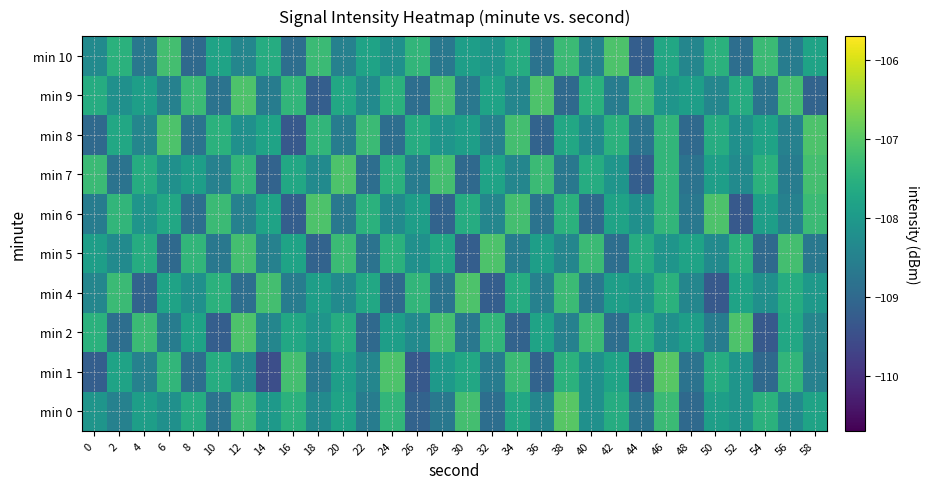

Reading left to right, transcribe all the data shown in this chart.

min 0: 0=-108.1	2=-108.5	4=-107.9	6=-108.2	8=-107.6	10=-108.8	12=-107.3	14=-108.0	16=-107.5	18=-108.3	20=-107.8	22=-108.6	24=-107.4	26=-109.1	28=-108.7	30=-107.2	32=-108.9	34=-107.7	36=-108.4	38=-107.0	40=-108.2	42=-107.6	44=-108.8	46=-107.3	48=-109.0	50=-107.9	52=-108.1	54=-107.5	56=-108.3	58=-107.8
min 1: 0=-109.2	2=-107.8	4=-108.5	6=-107.4	8=-108.9	10=-107.6	12=-108.3	14=-109.5	16=-107.2	18=-108.7	20=-107.9	22=-108.4	24=-107.1	26=-109.3	28=-108.0	30=-107.7	32=-108.6	34=-107.3	36=-109.1	38=-107.5	40=-108.2	42=-107.8	44=-109.4	46=-107.0	48=-108.8	50=-107.6	52=-108.1	54=-109.0	56=-107.4	58=-108.5
min 2: 0=-107.5	2=-108.9	4=-107.3	6=-108.6	8=-107.8	10=-109.2	12=-107.1	14=-108.4	16=-107.7	18=-108.1	20=-107.6	22=-109.0	24=-107.9	26=-108.3	28=-107.2	30=-108.7	32=-107.4	34=-109.1	36=-107.8	38=-108.5	40=-107.3	42=-108.9	44=-107.6	46=-108.2	48=-107.9	50=-108.6	52=-107.1	54=-109.3	56=-107.7	58=-108.4
min 4: 0=-108.4	2=-107.3	4=-109.1	6=-107.8	8=-108.2	10=-107.5	12=-108.9	14=-107.2	16=-108.6	18=-107.9	20=-108.3	22=-107.7	24=-109.0	26=-107.4	28=-108.8	30=-107.1	32=-109.2	34=-107.6	36=-108.5	38=-107.3	40=-108.7	42=-107.9	44=-108.1	46=-107.5	48=-108.4	50=-109.3	52=-107.8	54=-108.2	56=-107.6	58=-108.0
min 5: 0=-107.9	2=-108.3	4=-107.6	6=-109.0	8=-107.4	10=-108.7	12=-107.2	14=-108.5	16=-107.8	18=-109.1	20=-107.3	22=-108.8	24=-107.5	26=-108.2	28=-107.7	30=-109.2	32=-107.1	34=-108.6	36=-107.9	38=-108.4	40=-107.3	42=-108.9	44=-107.6	46=-108.1	48=-107.8	50=-108.3	52=-107.5	54=-109.0	56=-107.2	58=-108.7
min 6: 0=-108.6	2=-107.4	4=-108.1	6=-107.7	8=-108.9	10=-107.3	12=-108.5	14=-107.8	16=-109.2	18=-107.1	20=-108.7	22=-107.5	24=-108.3	26=-107.9	28=-109.1	30=-107.6	32=-108.4	34=-107.2	36=-108.8	38=-107.5	40=-109.0	42=-107.8	44=-108.2	46=-107.4	48=-108.7	50=-107.1	52=-109.3	54=-107.9	56=-108.5	58=-107.3
min 7: 0=-107.3	2=-108.8	4=-107.6	6=-108.2	8=-107.9	10=-108.5	12=-107.4	14=-109.1	16=-107.7	18=-108.3	20=-107.1	22=-108.9	24=-107.5	26=-108.6	28=-107.2	30=-109.0	32=-107.8	34=-108.4	36=-107.3	38=-108.7	40=-107.6	42=-108.1	44=-109.2	46=-107.4	48=-108.8	50=-107.9	52=-108.3	54=-107.5	56=-108.6	58=-107.2
min 8: 0=-109.0	2=-107.7	4=-108.4	6=-107.1	8=-108.8	10=-107.5	12=-108.2	14=-107.8	16=-109.3	18=-107.4	20=-108.6	22=-107.3	24=-108.9	26=-107.6	28=-108.1	30=-107.9	32=-108.5	34=-107.2	36=-109.1	38=-107.7	40=-108.3	42=-107.5	44=-108.8	46=-107.4	48=-109.0	50=-107.6	52=-108.2	54=-107.8	56=-108.5	58=-107.1
min 9: 0=-107.6	2=-108.2	4=-107.9	6=-108.5	8=-107.3	10=-108.8	12=-107.1	14=-108.6	16=-107.4	18=-109.2	20=-107.7	22=-108.3	24=-107.5	26=-108.9	28=-107.2	30=-108.7	32=-107.8	34=-108.4	36=-107.1	38=-109.0	40=-107.5	42=-108.6	44=-107.3	46=-108.1	48=-107.9	50=-108.4	52=-107.6	54=-108.8	56=-107.2	58=-109.1
min 10: 0=-108.3	2=-107.5	4=-108.7	6=-107.2	8=-109.0	10=-107.8	12=-108.4	14=-107.6	16=-108.9	18=-107.3	20=-108.5	22=-107.8	24=-108.2	26=-107.4	28=-108.7	30=-107.9	32=-108.1	34=-107.6	36=-108.8	38=-107.3	40=-108.5	42=-107.1	44=-109.2	46=-107.7	48=-108.4	50=-107.5	52=-108.9	54=-107.3	56=-108.6	58=-107.8